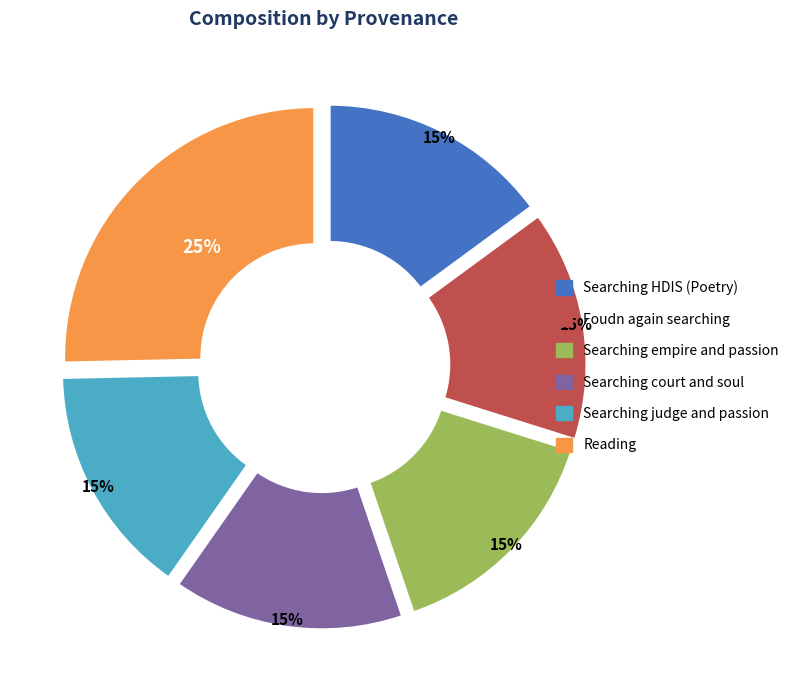

Which category has the smallest portion of the pie?

Searching HDIS (Poetry)